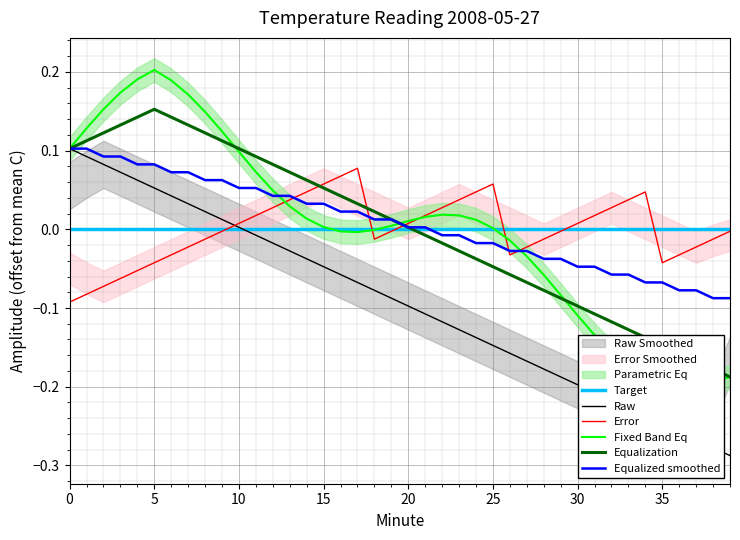

True or false: Equalization and Equalized smoothed cross at least once.

False